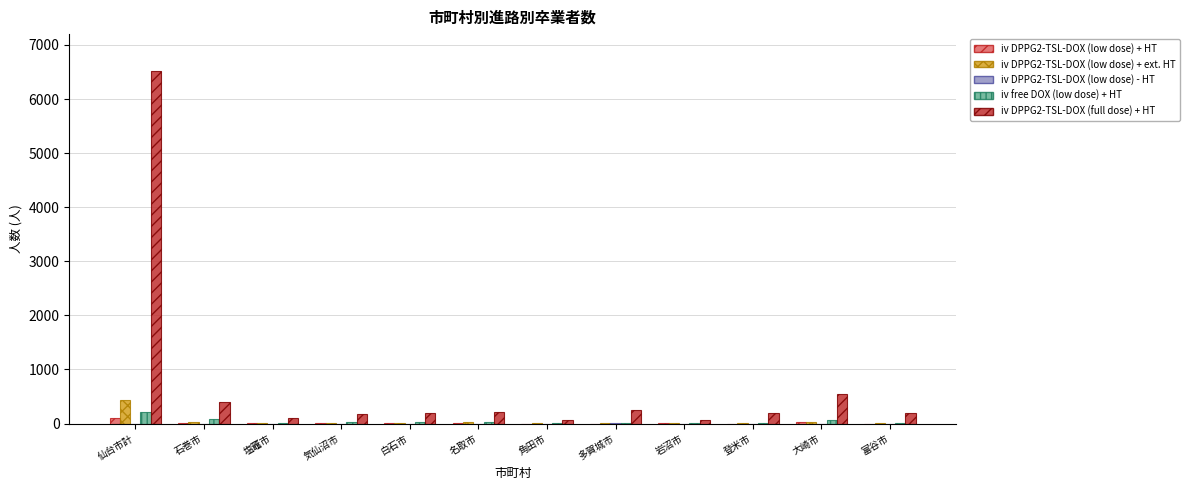

The value of iv DPPG2-TSL-DOX (low dose) + HT at 多賀城市 is 0. True or false?

True